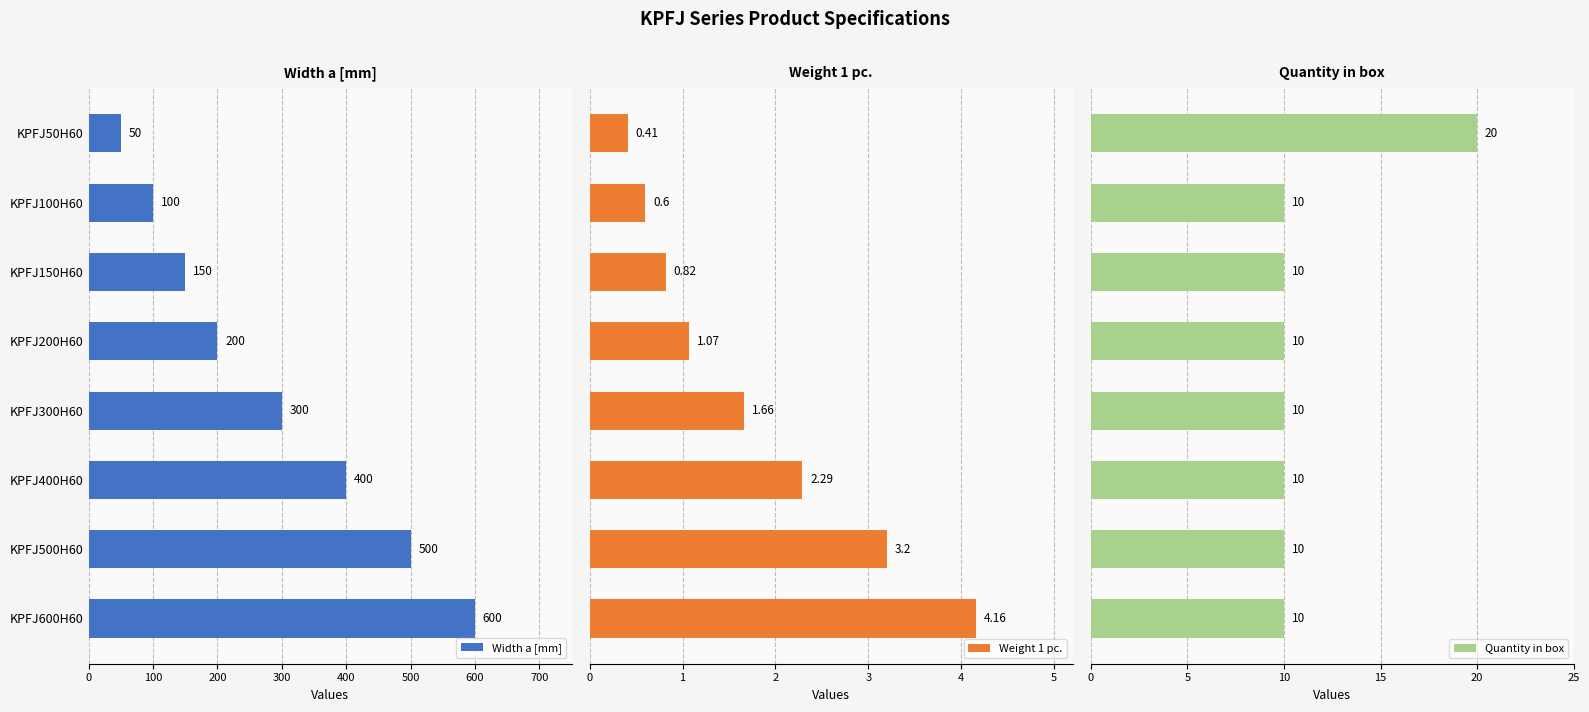

How many groups of bars are there?

8